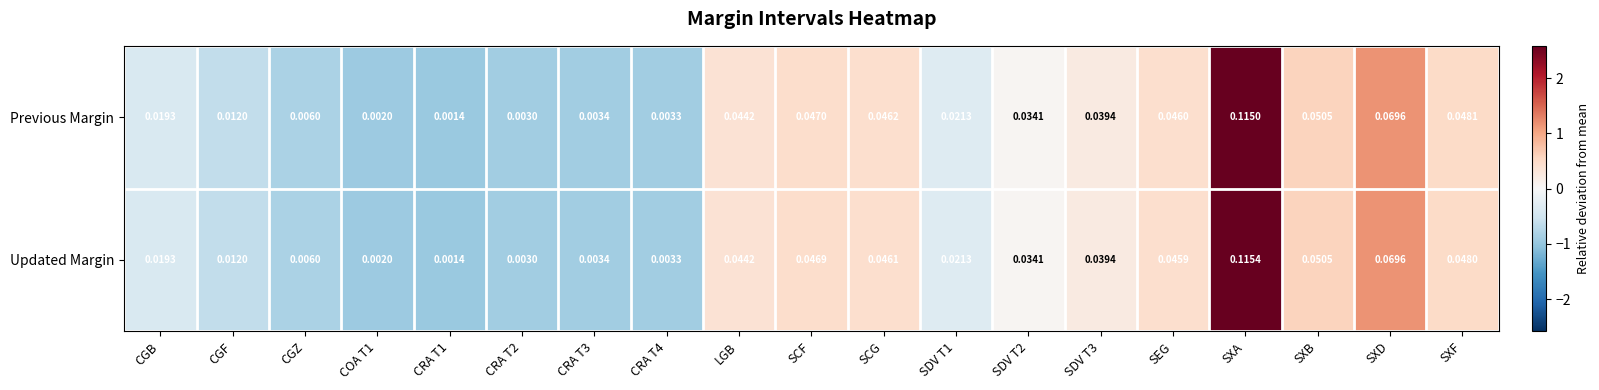

How many distinct data groups are displayed?

2